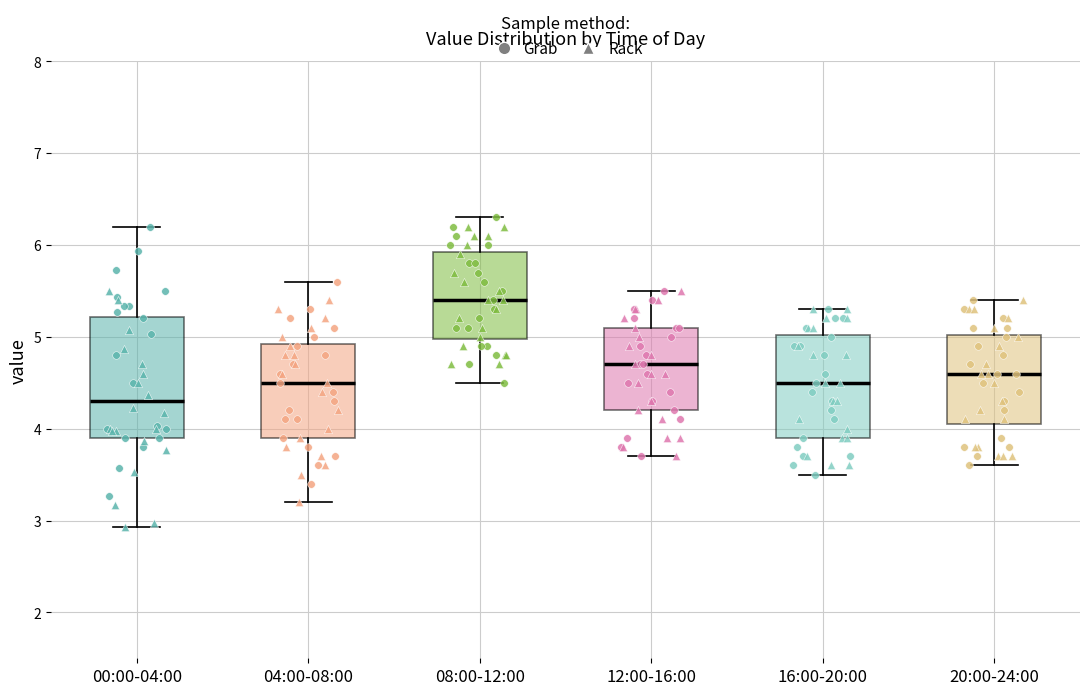

Reading left to right, transcribe this box plot: for each box, give where its median line is, the range the box spans, and where its two whiskers end, as read against the y-axis. The values are not printed on the chart, so give them approximately, as read against the axis.

00:00-04:00: median 4.3, box 3.9 to 5.2, whiskers 2.9 to 6.2
04:00-08:00: median 4.5, box 3.9 to 4.9, whiskers 3.2 to 5.6
08:00-12:00: median 5.4, box 5.0 to 5.9, whiskers 4.5 to 6.3
12:00-16:00: median 4.7, box 4.2 to 5.1, whiskers 3.7 to 5.5
16:00-20:00: median 4.5, box 3.9 to 5.0, whiskers 3.5 to 5.3
20:00-24:00: median 4.6, box 4.1 to 5.0, whiskers 3.6 to 5.4